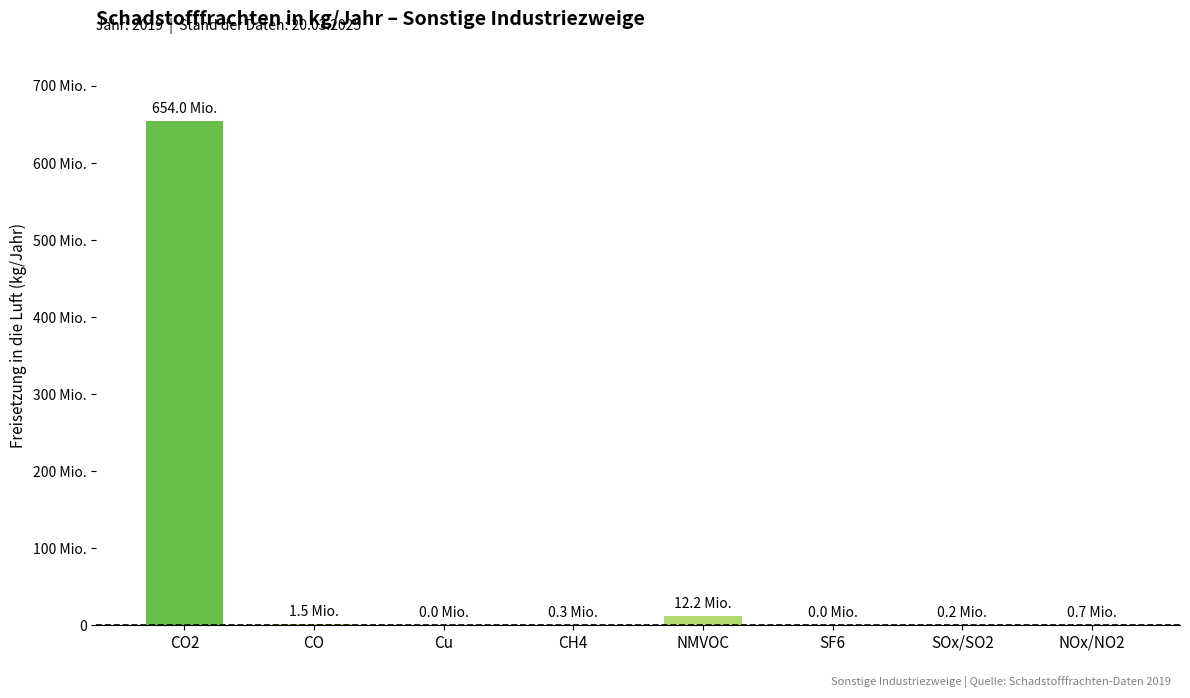

True or false: the data shows 291592 at SOx/SO2.

False